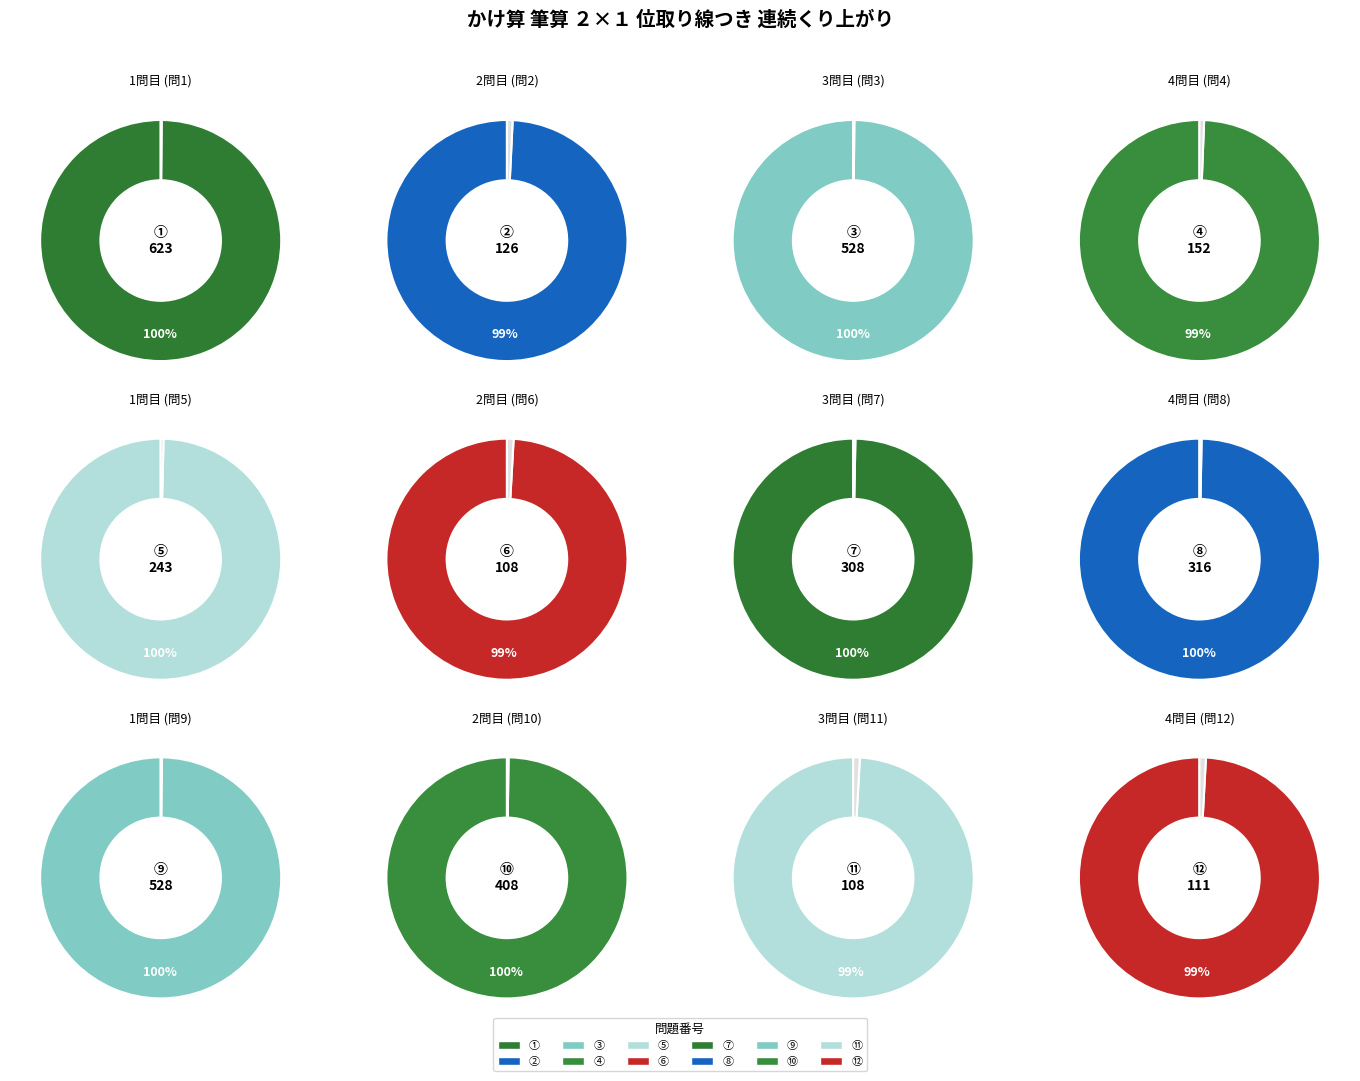

To the nearest percent, what is the average slice percentage?

8%